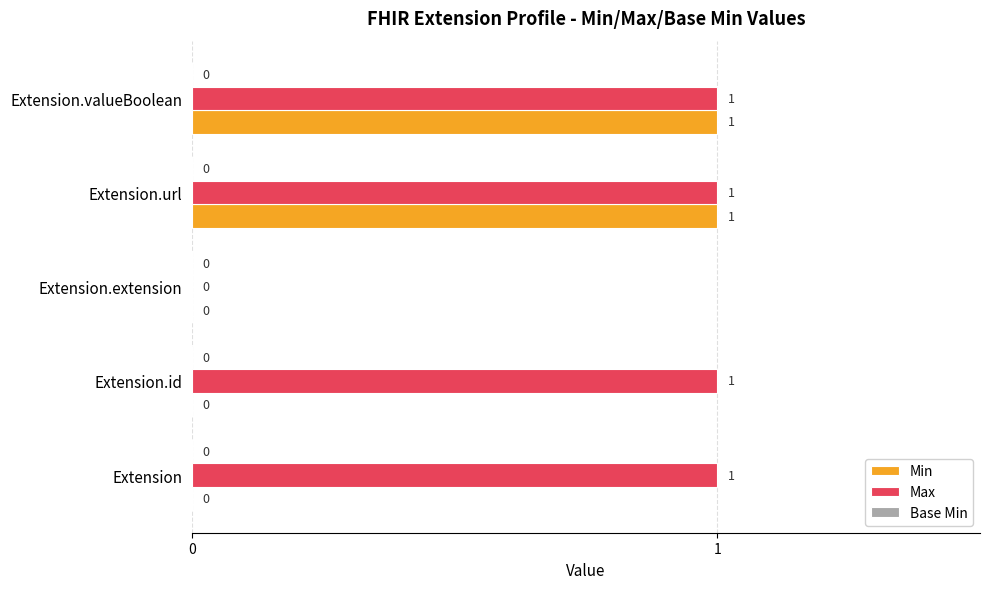

At which label is Max closest to 0?

Extension.extension